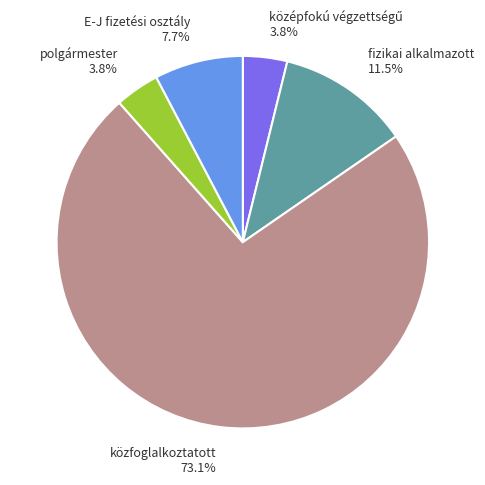

What percentage is the közfoglalkoztatott slice, to the nearest percent?

73%